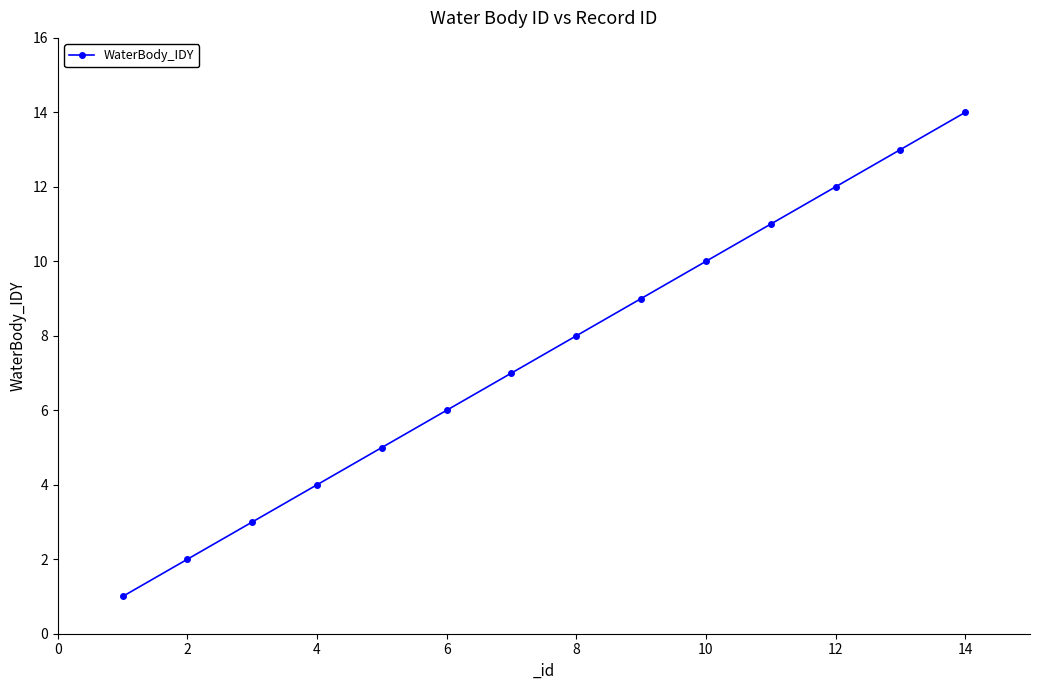

Reading left to right, what are all the values shown in this chart?

1	2	3	4	5	6	7	8	9	10	11	12	13	14